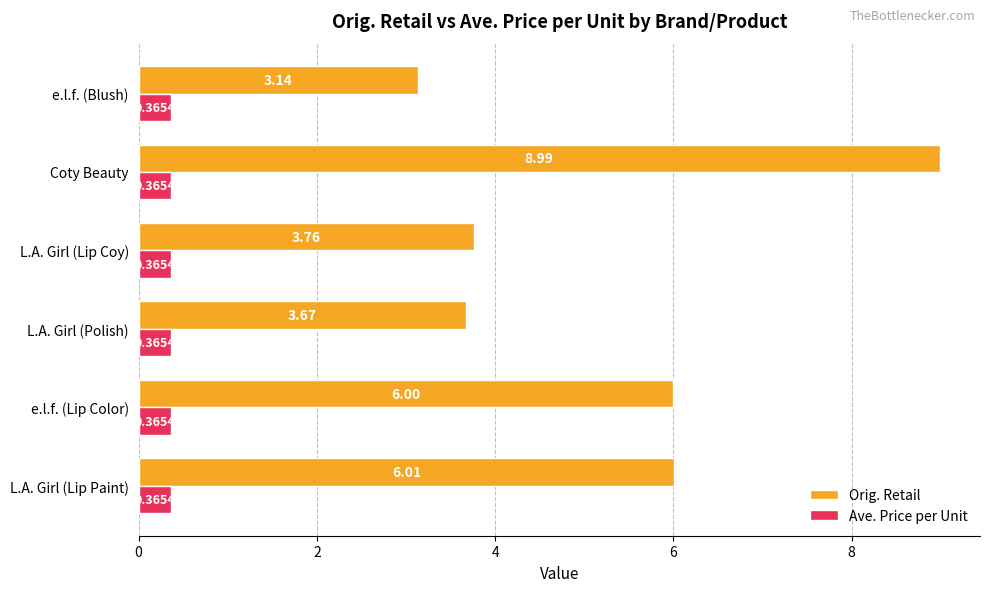

List the series in order of their peak value, lowest first.

Ave. Price per Unit, Orig. Retail